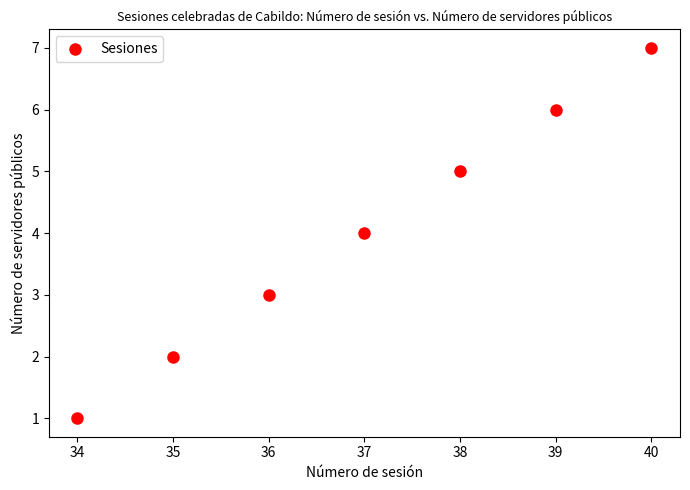

What is the range of Y values (max minus min)?

6